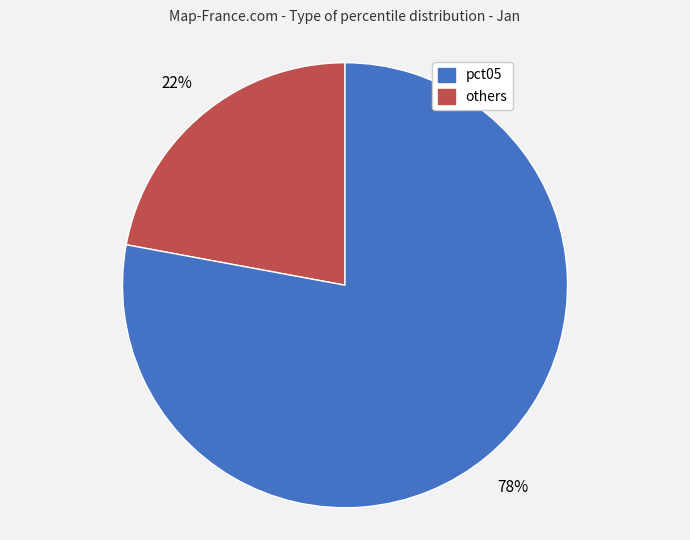

Is there any slice that represents more than half of the pie?

Yes